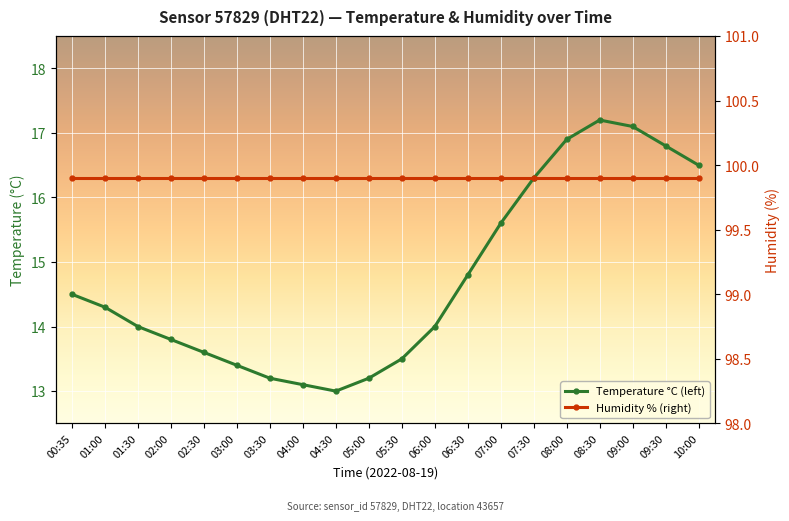

True or false: Humidity % (right) has a value of 172.6 at 05:00.

False